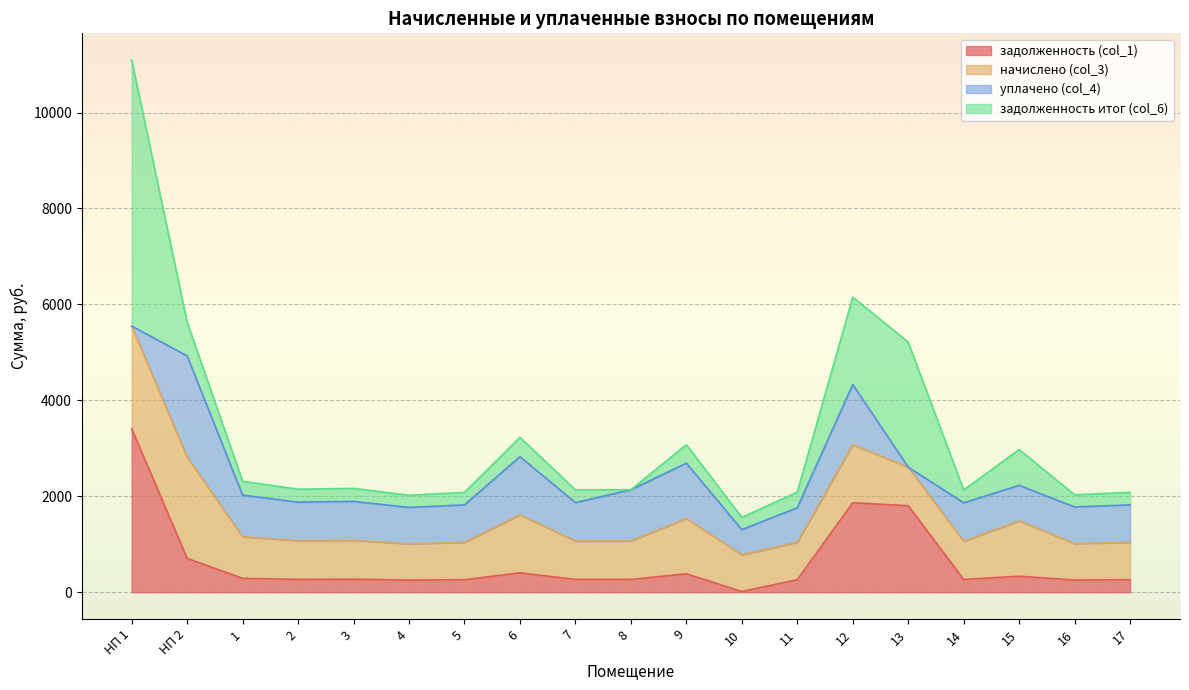

How many data points in уплачено (col_4) are less than 799?

9